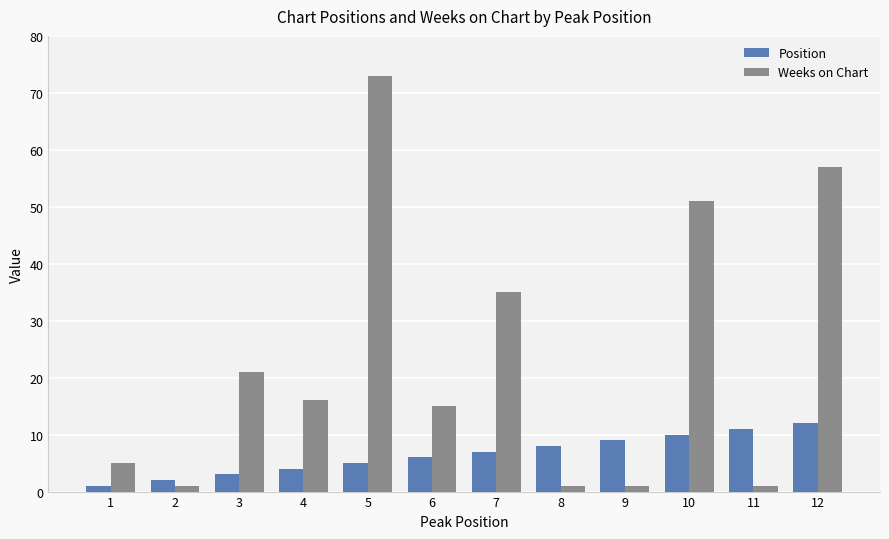

How many values in the Weeks on Chart series are below 16?

6